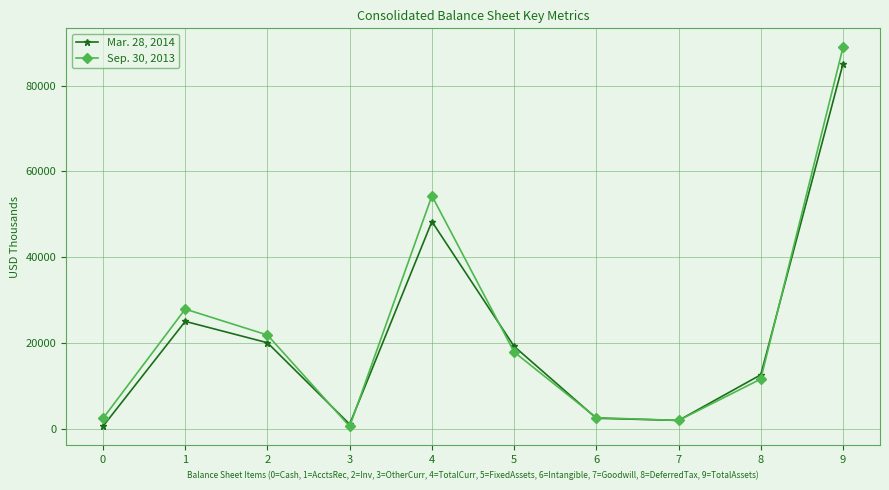

How many categories are shown in the chart?

10